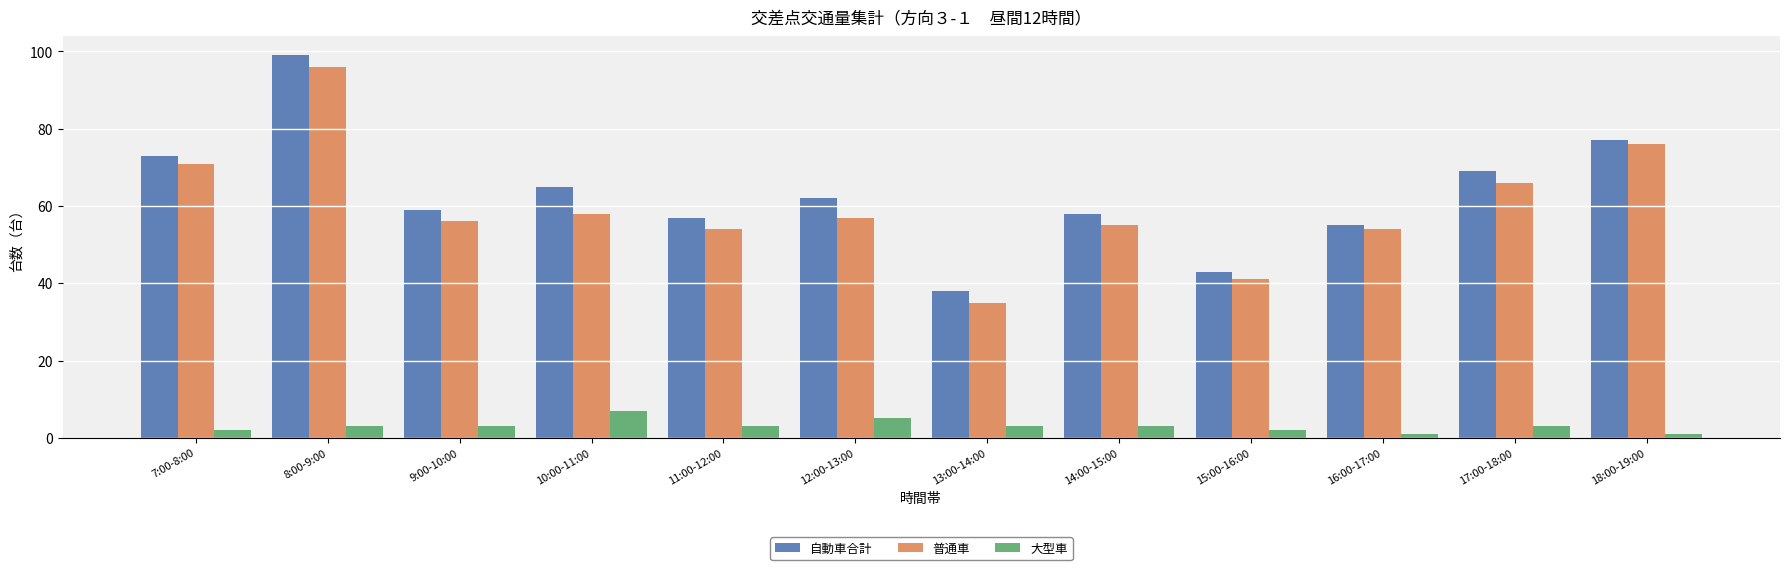

The 大型車 series shows 3 at 17:00-18:00. True or false?

True